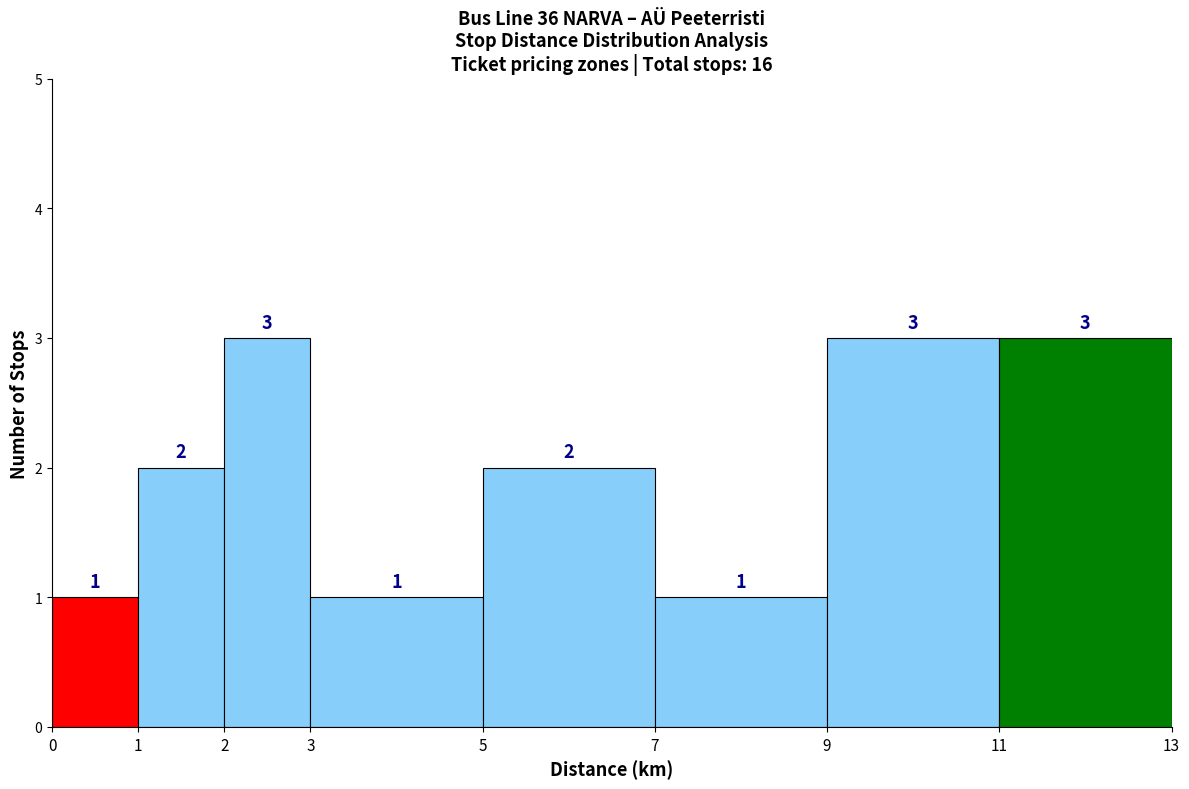

Reading left to right, transcribe this chart: for each bar, give the range it covers on the x-axis and its height.

0 to 1: 1
1 to 2: 2
2 to 3: 3
3 to 5: 1
5 to 7: 2
7 to 9: 1
9 to 11: 3
11 to 13: 3